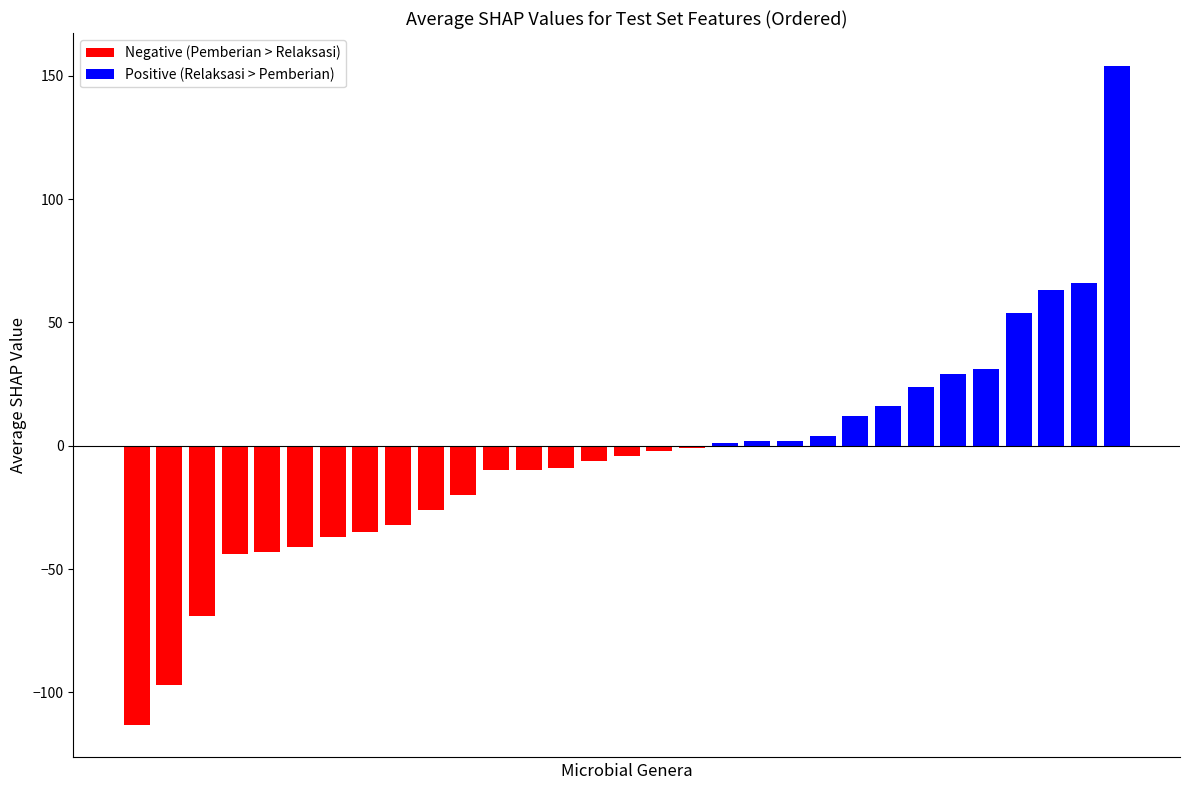

What is the smallest value displayed?

-113